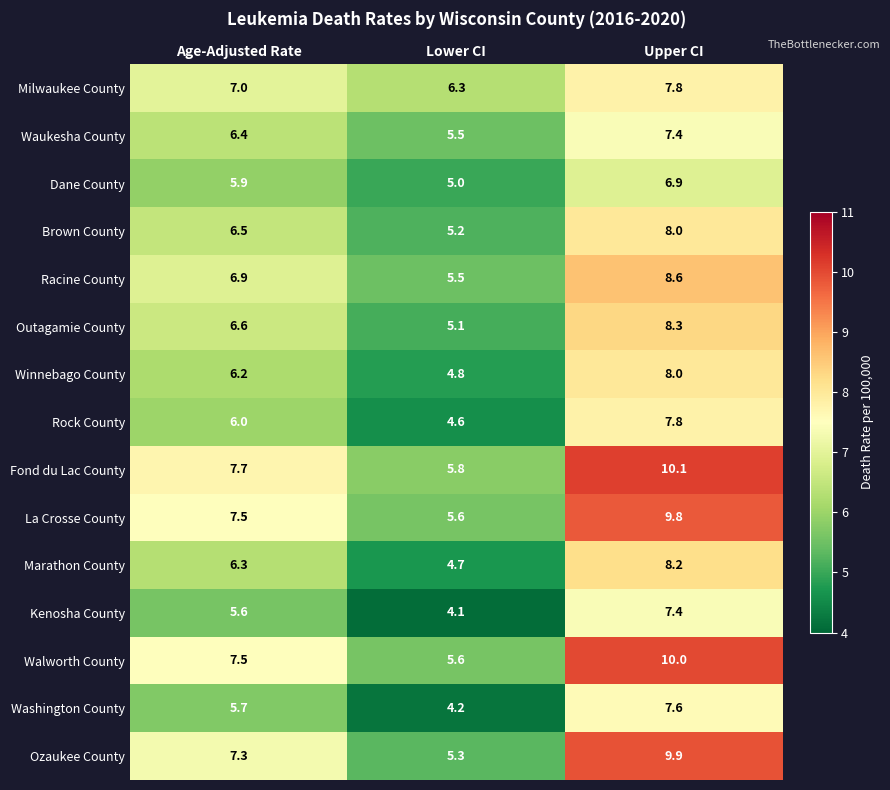

Which category has the lowest value across all series?

Lower CI